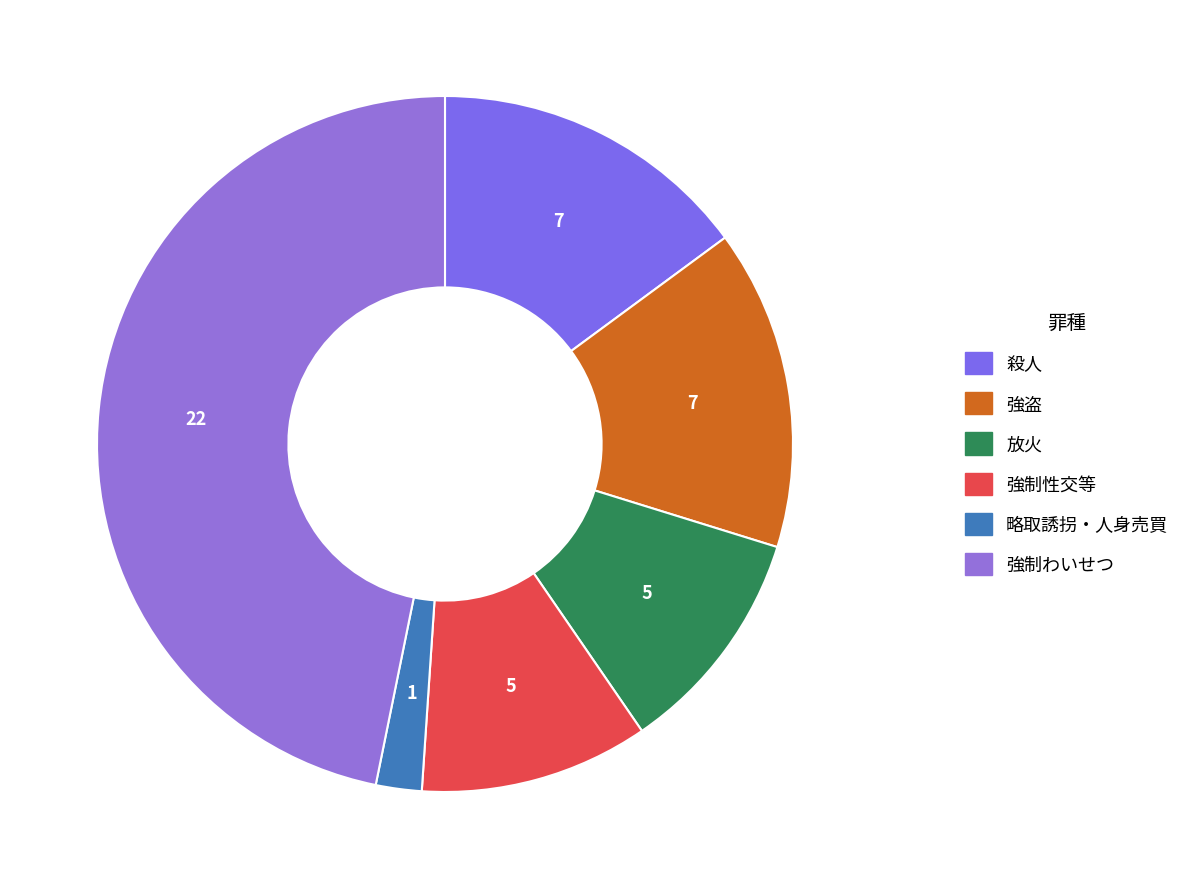

How many segments does this pie chart have?

6